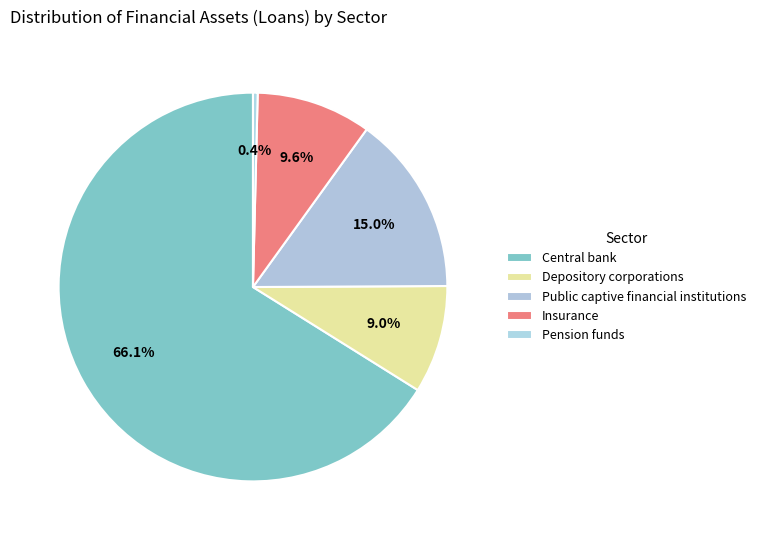

The Central bank slice represents 79% of the pie. True or false?

False